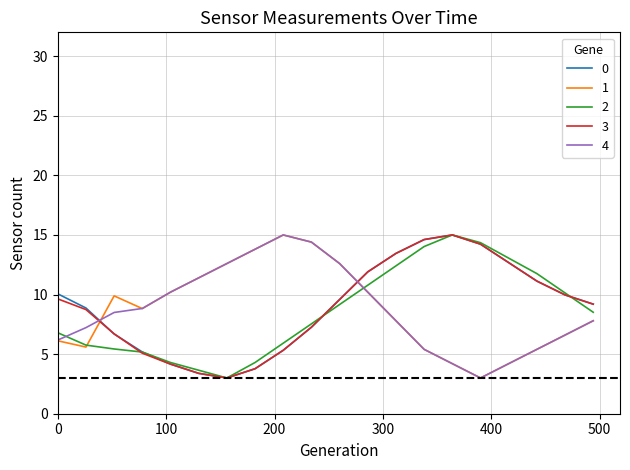

Does the chart display data point markers on the line(s)?

No